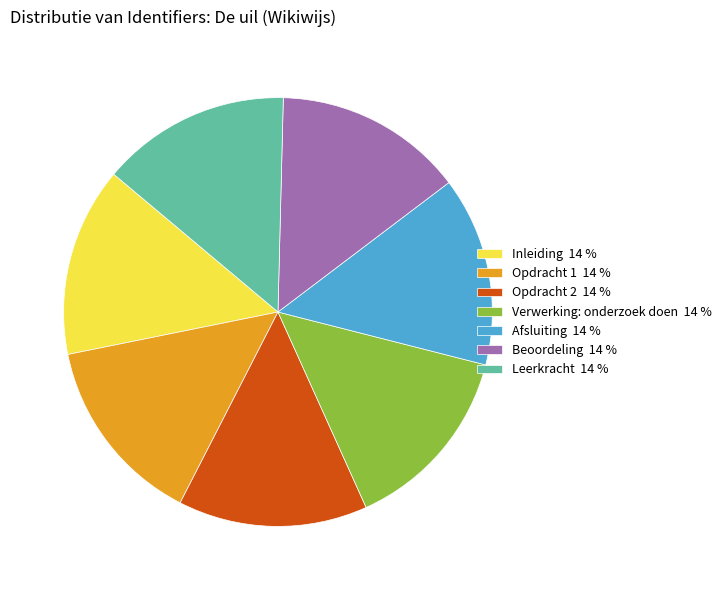

Approximately how many times larger is the value at Verwerking: onderzoek doen 14 % compared to Leerkracht 14 %?

1.0